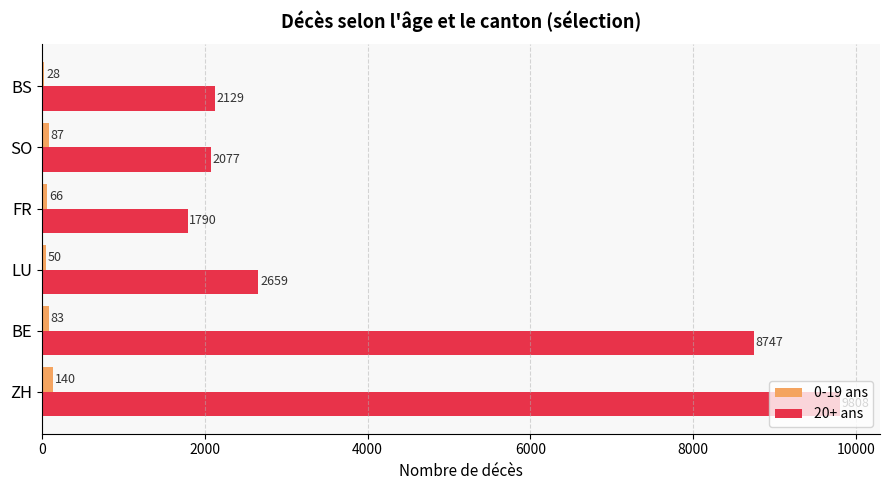

What are all the series names shown in the legend?

0-19 ans, 20+ ans